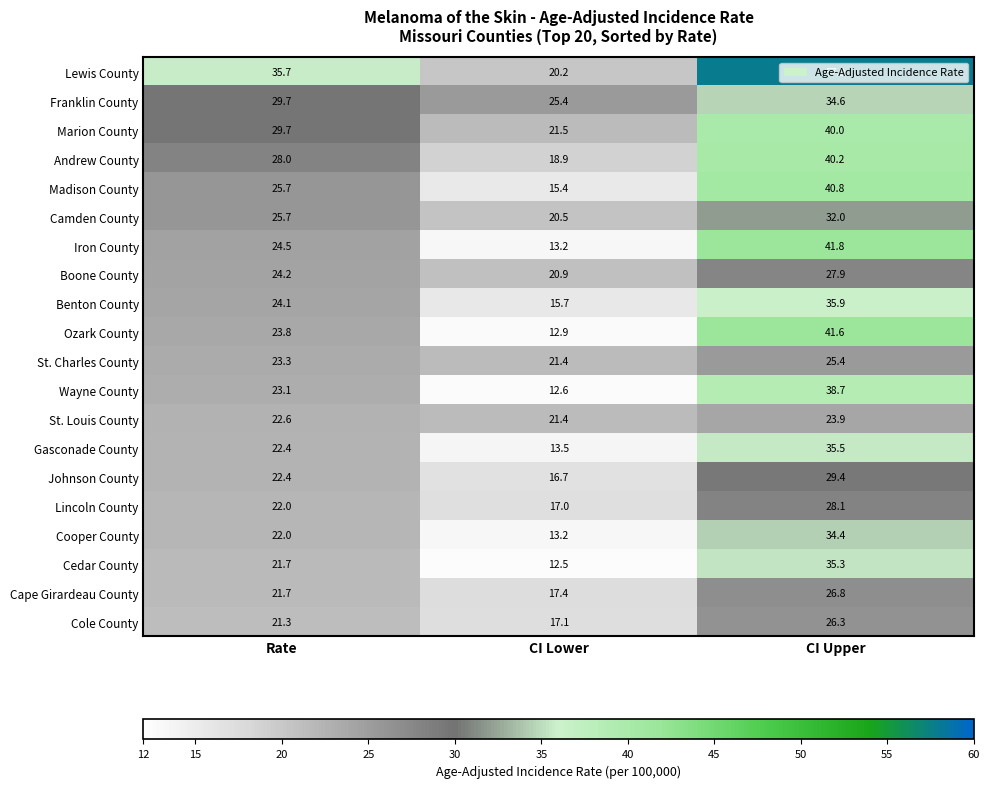

Where is Lincoln County nearest to the value 22?

Rate